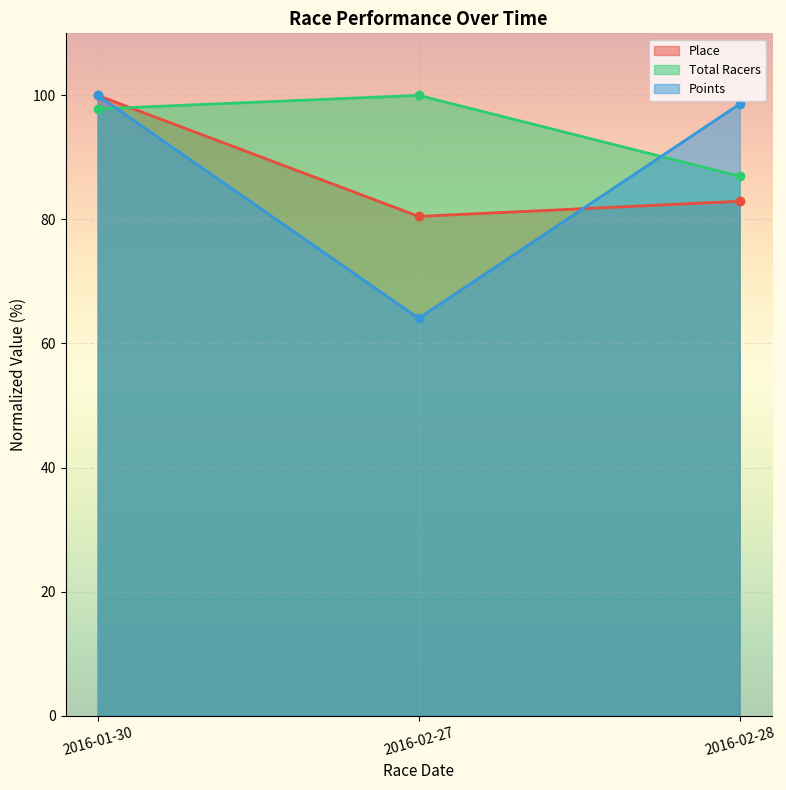

How many data points in Total Racers are above 97?

2